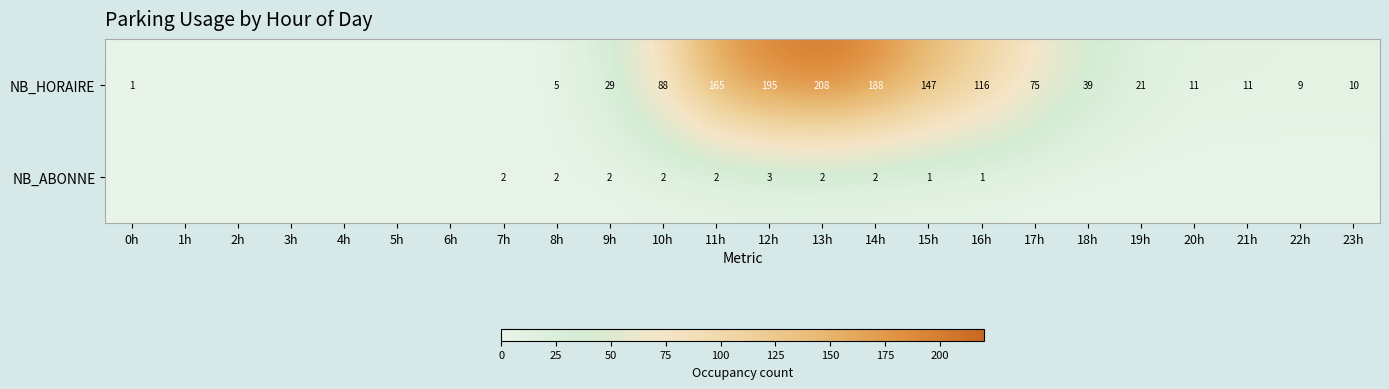

What is the difference between the highest and lowest values at 12h?

192